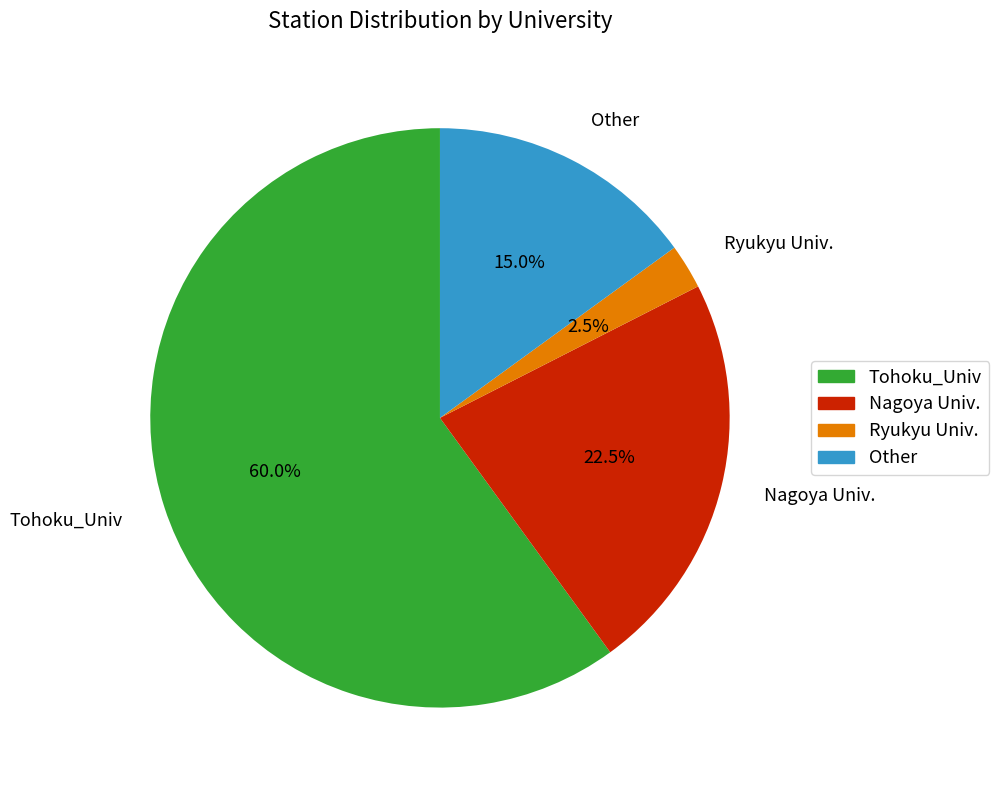

To the nearest percent, what is the average slice percentage?

25%